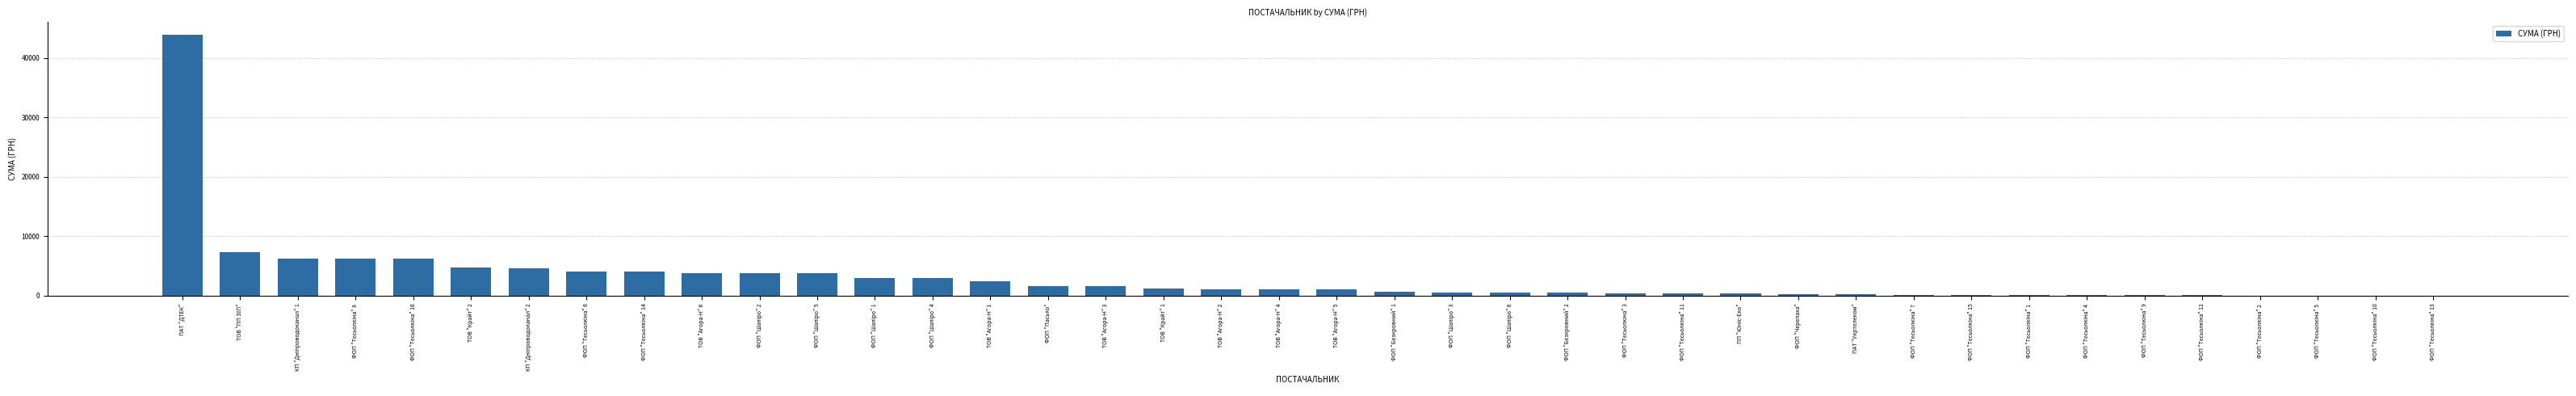

What is the average value?

2996.4